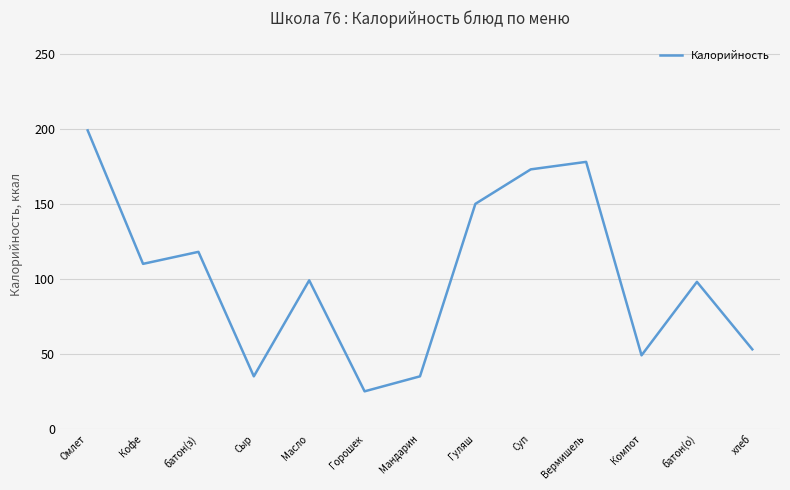

Which has a higher value, батон(з) or Мандарин?

батон(з)